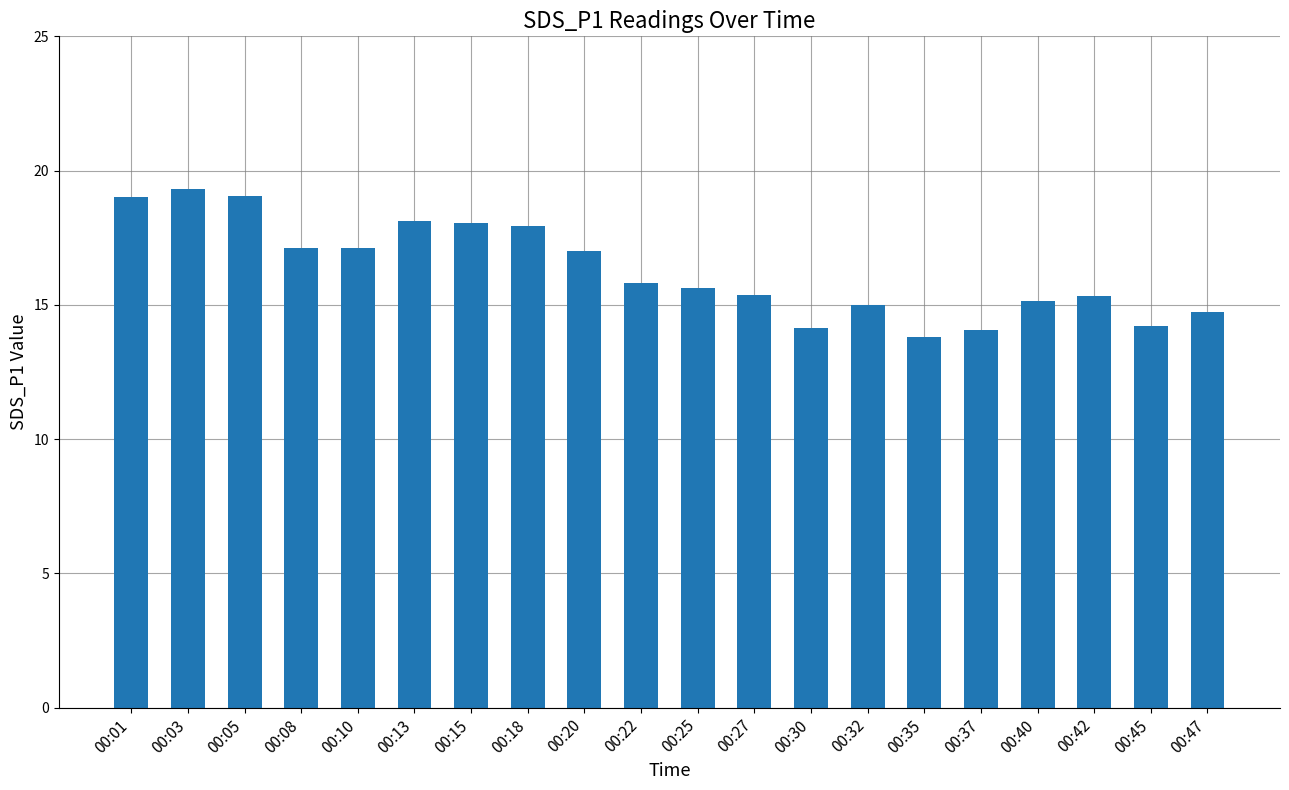

What is the change in value from 00:05 to 00:30?

-4.9